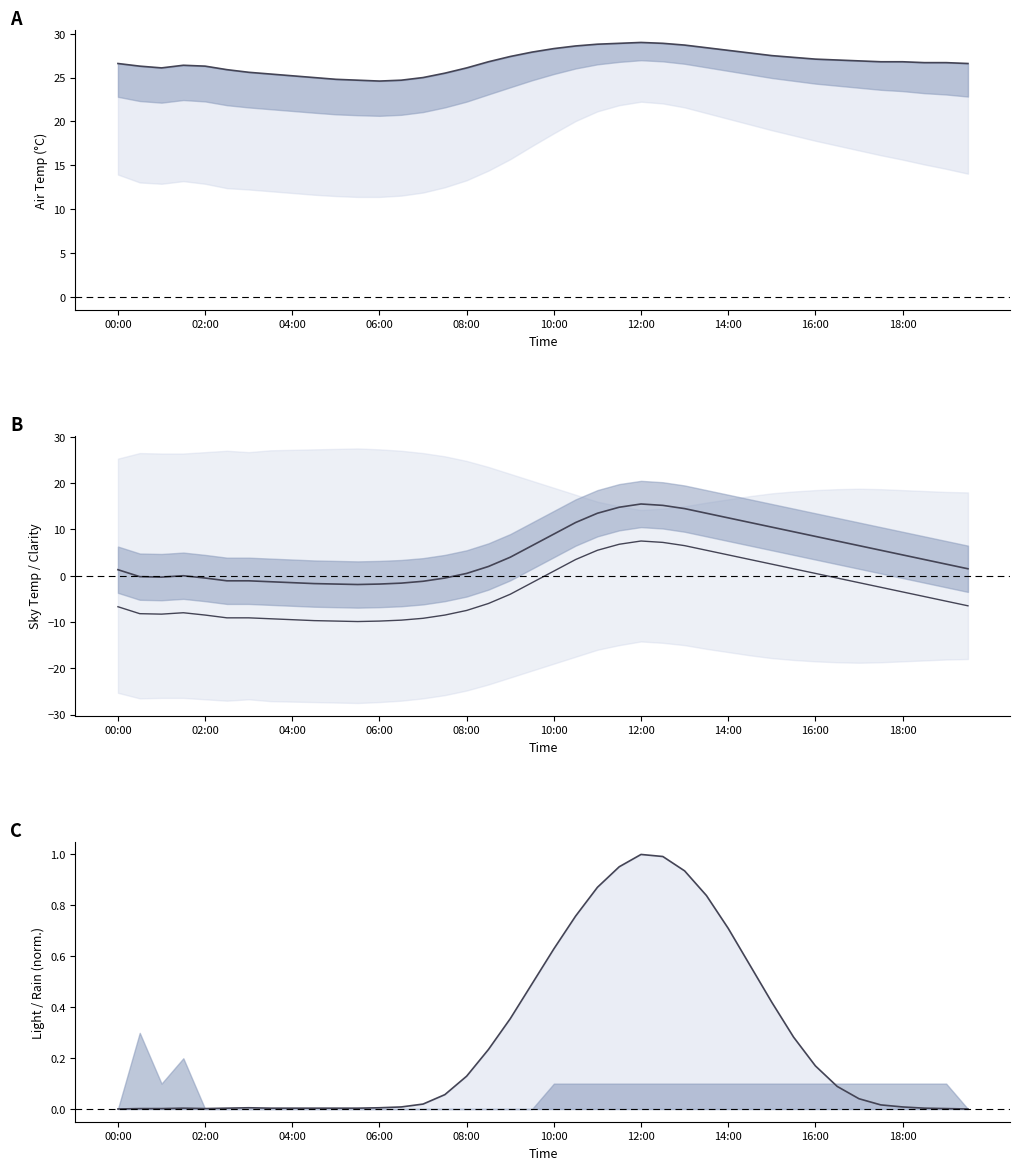

At which category is the sum across all series the highest?

12:00